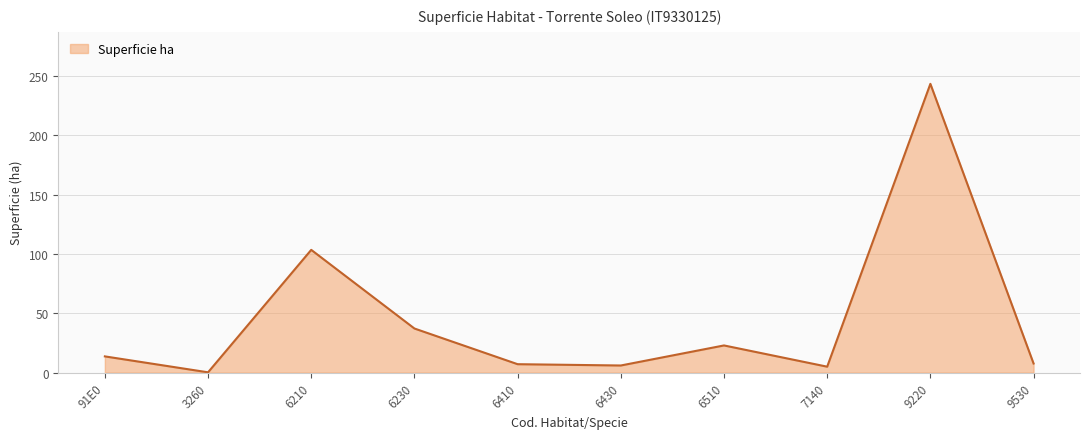

Reading left to right, list all the values displayed in this chart.

13.7	0.2	103.4	37.2	7.1	6.0	22.9	5.0	243.3	7.7